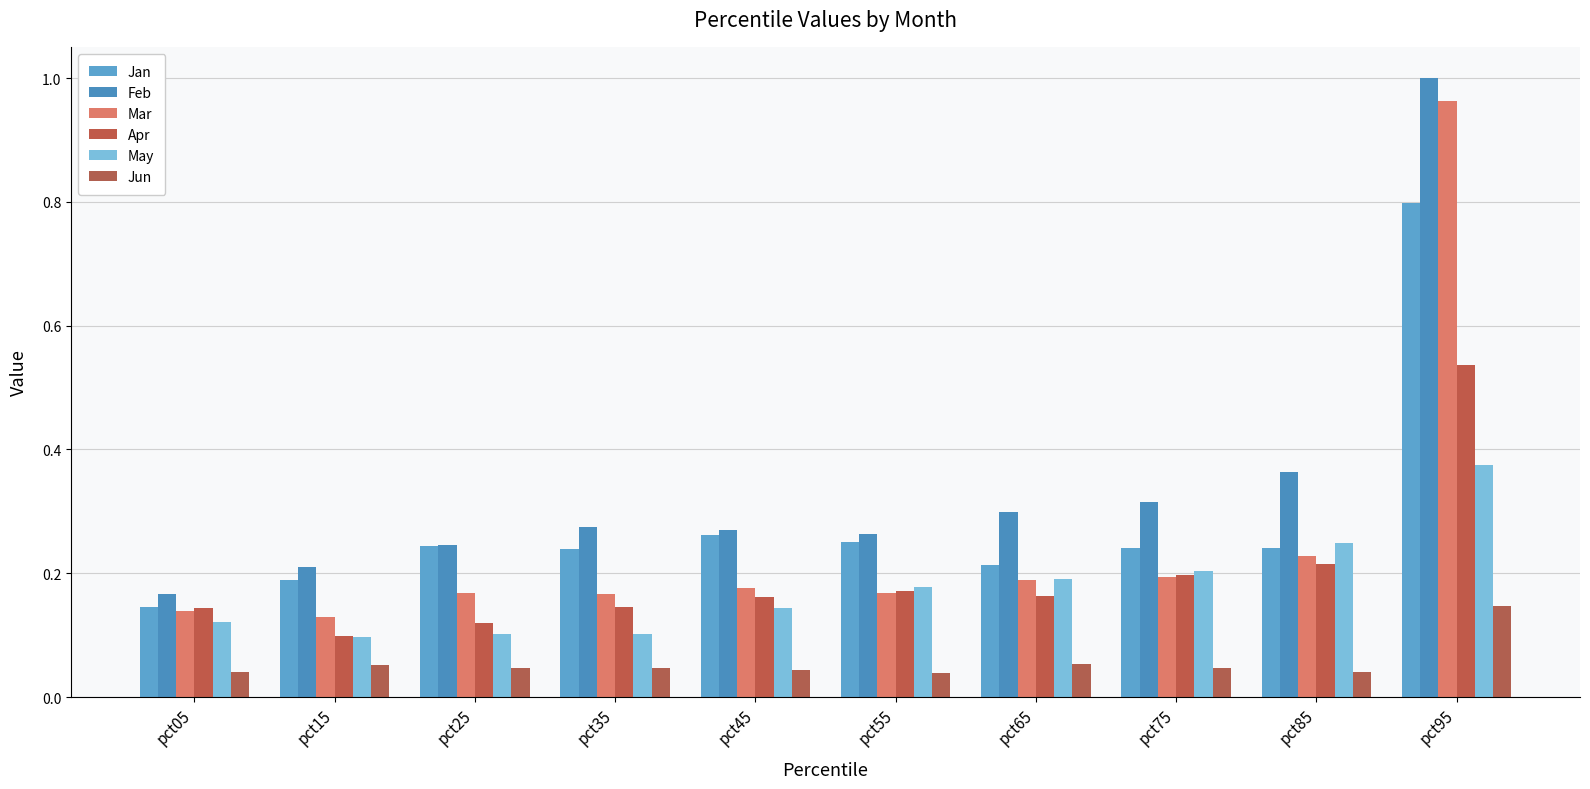

Which series has the largest total across all categories?

Feb